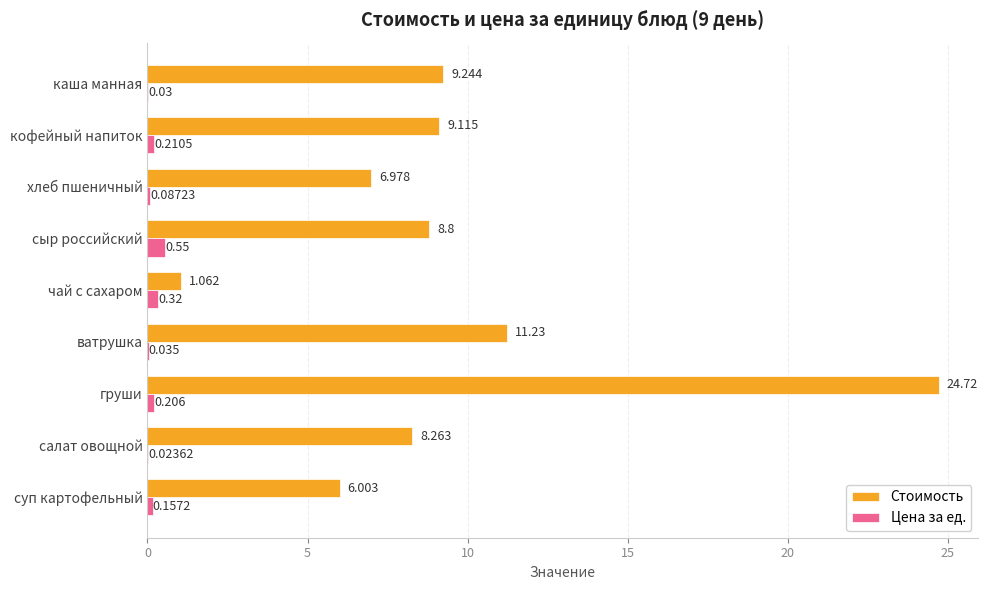

What is the greatest value displayed?

24.7